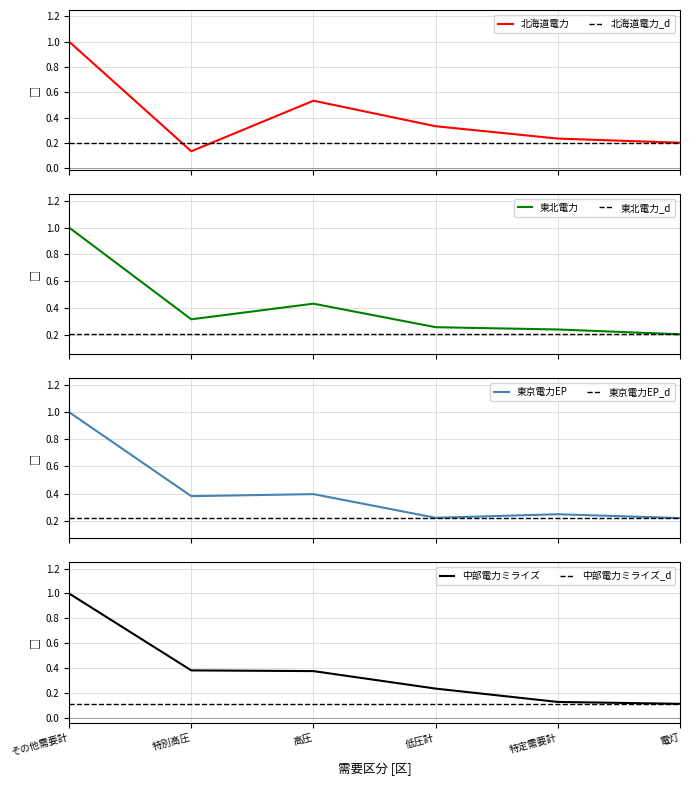

Rank the series at 特別高圧 from lowest to highest value.

北海道電力, 東北電力, 東京電力EP, 中部電力ミライズ